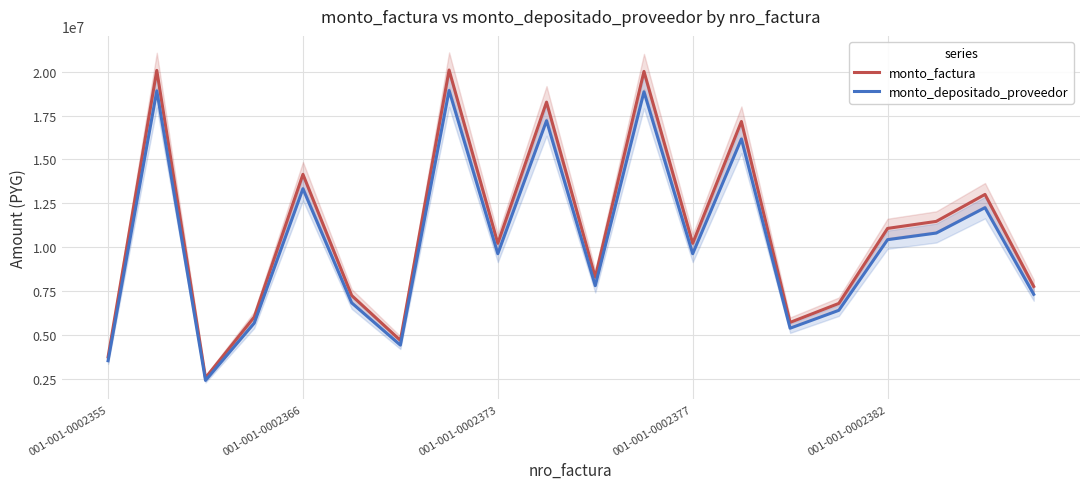

In monto_factura, how many points are higher than both neighbors (excluding endpoints)?

7